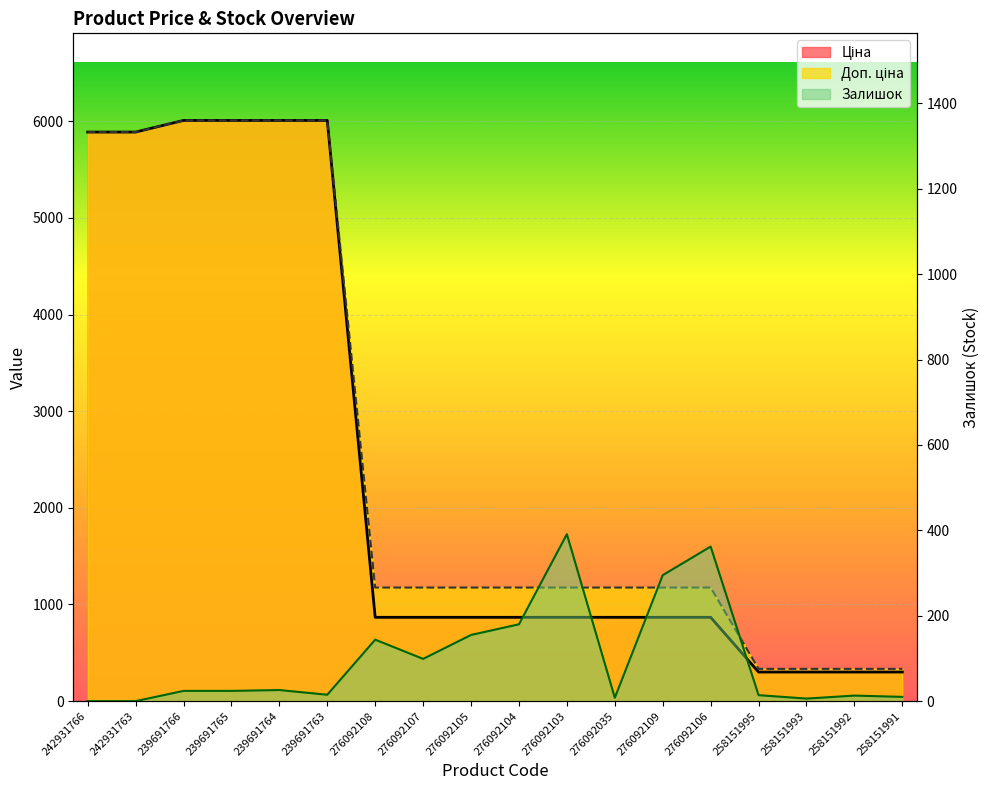

Which category has the highest value in the Ціна series?

239691766